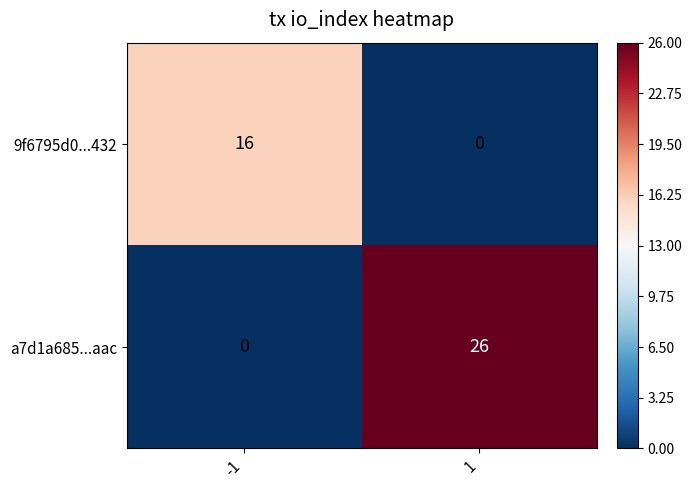

At how many categories does at least one series exceed 12?

2